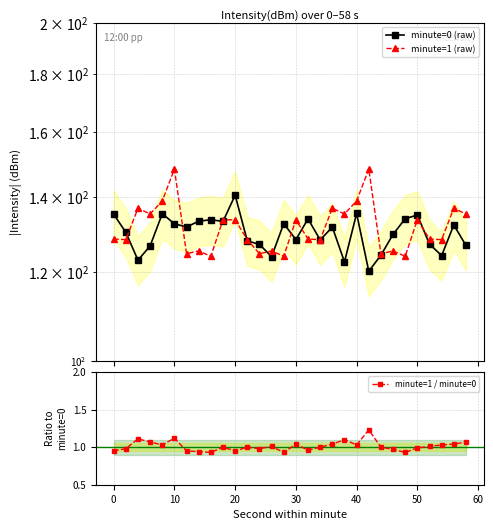

Is it true that minute=1 (raw) equals 260.9 at 10?

False